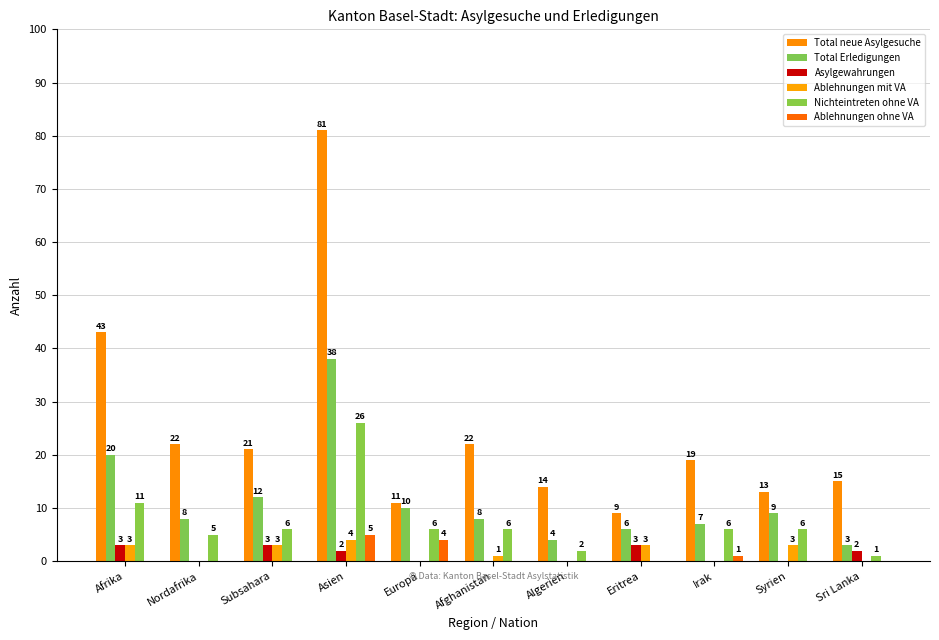

Which series has the largest range (max minus min)?

Total neue Asylgesuche